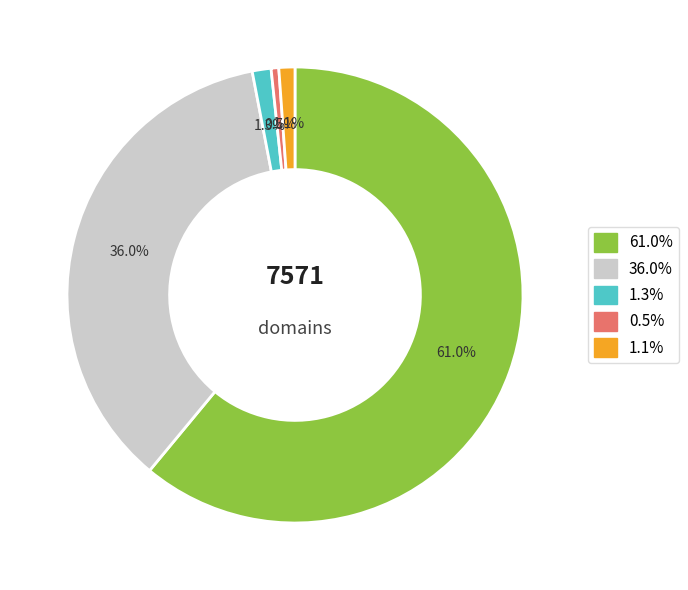

To the nearest percent, what is the average slice percentage?

20%